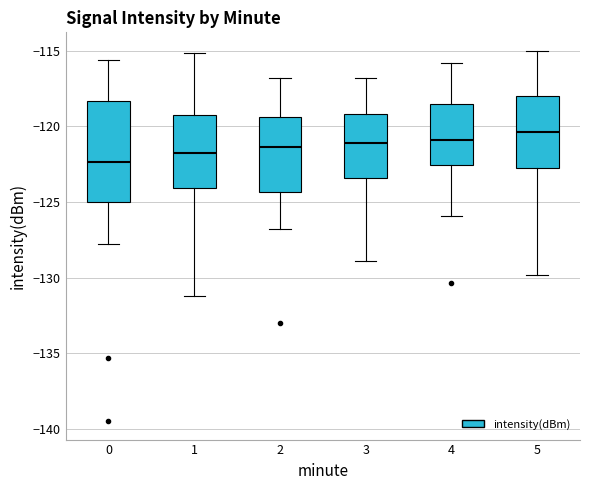

Where does the lower whisker of the box at x = 3 end on the y-axis? The values are not printed on the chart, so give them approximately, as read against the axis.

-129.0